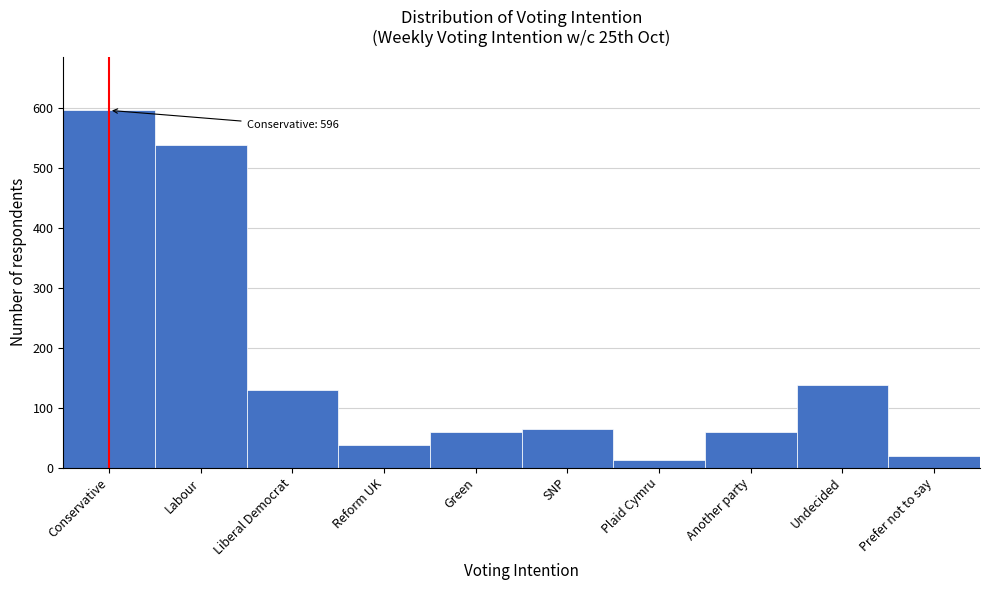

Reading right to left, extract all data points from this chart.

19	138	60	12	65	60	38	130	538	596